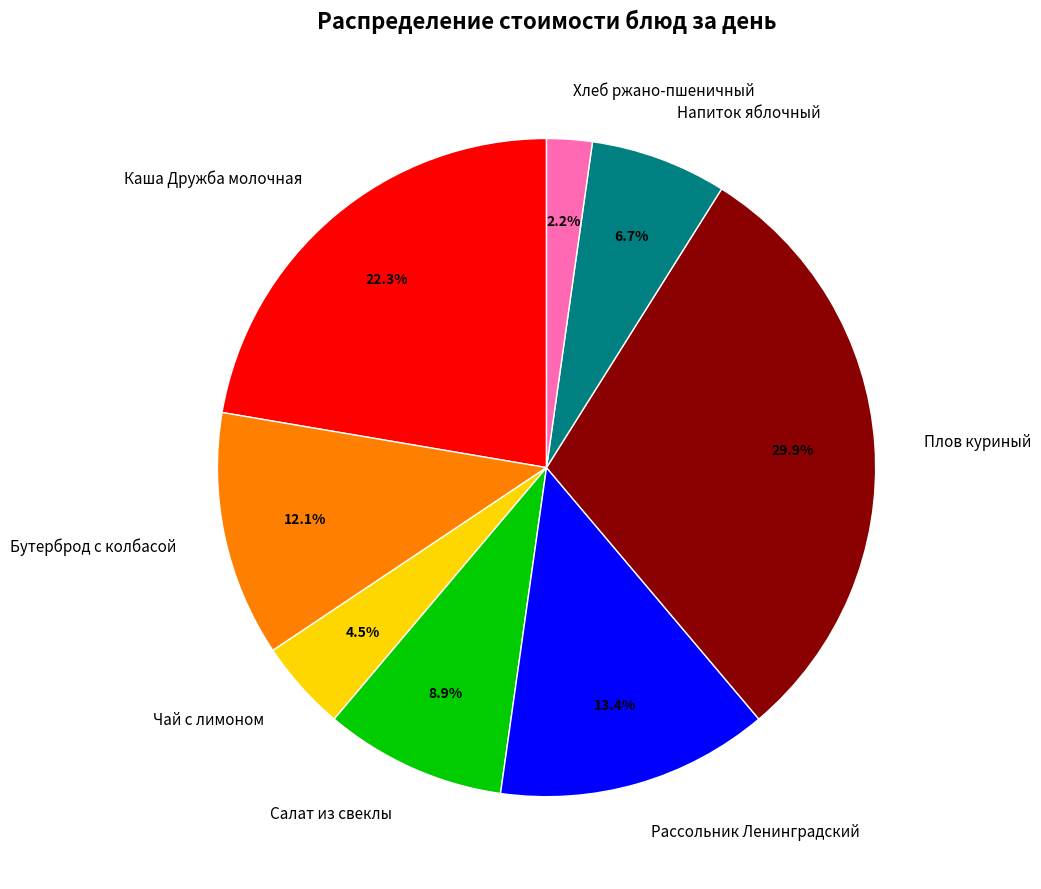

Combined, what portion of the pie is Напиток яблочный and Рассольник Ленинградский?

20.1%